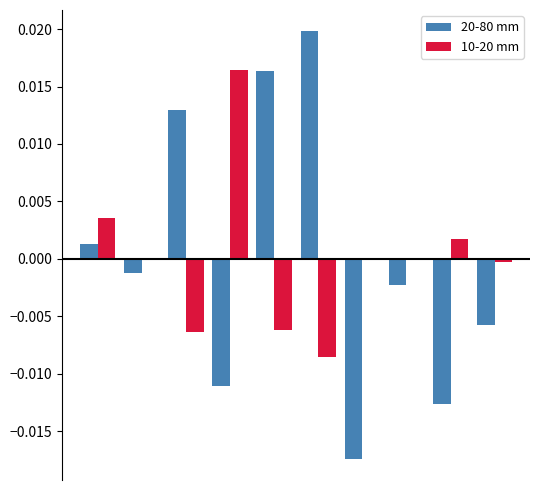

Which series has the largest total across all categories?

20-80 mm